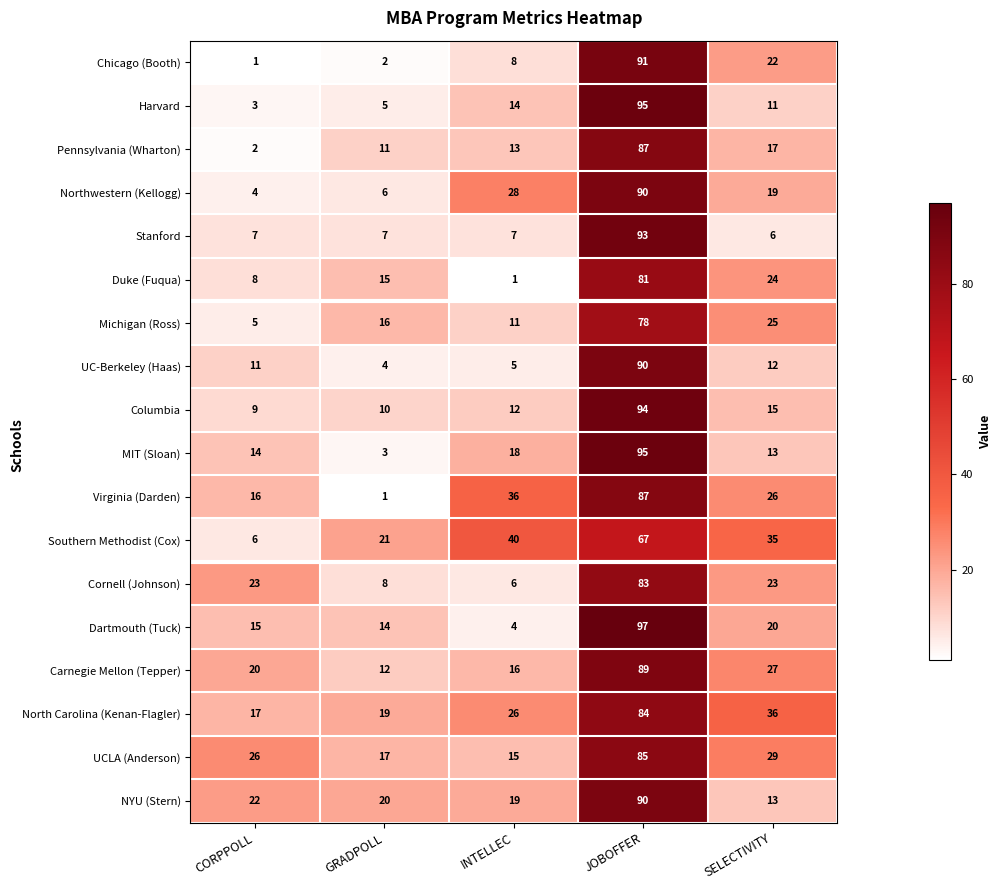

What is the difference between the Cornell (Johnson) values at CORPPOLL and JOBOFFER?

60